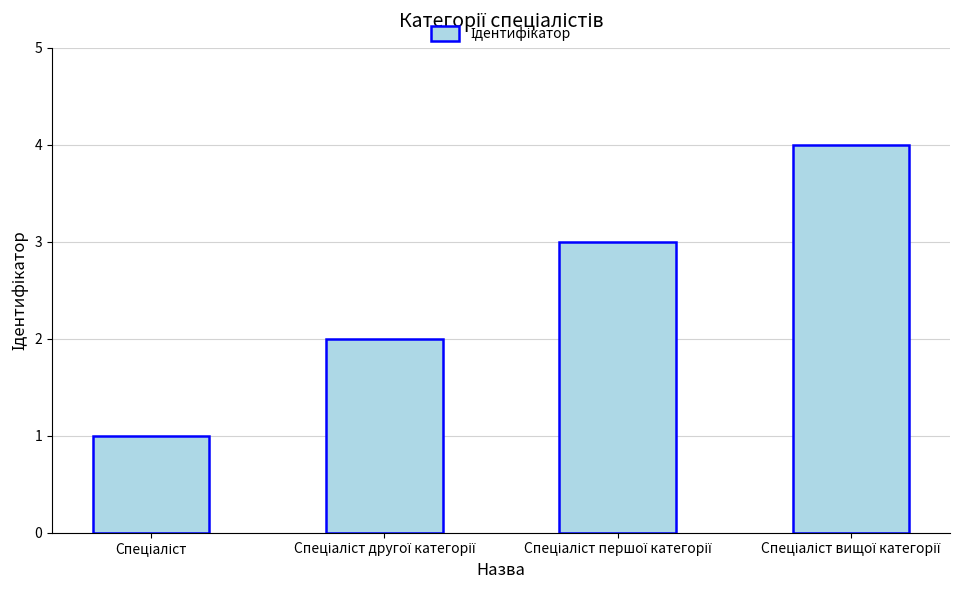

What is the maximum value shown in the chart?

4